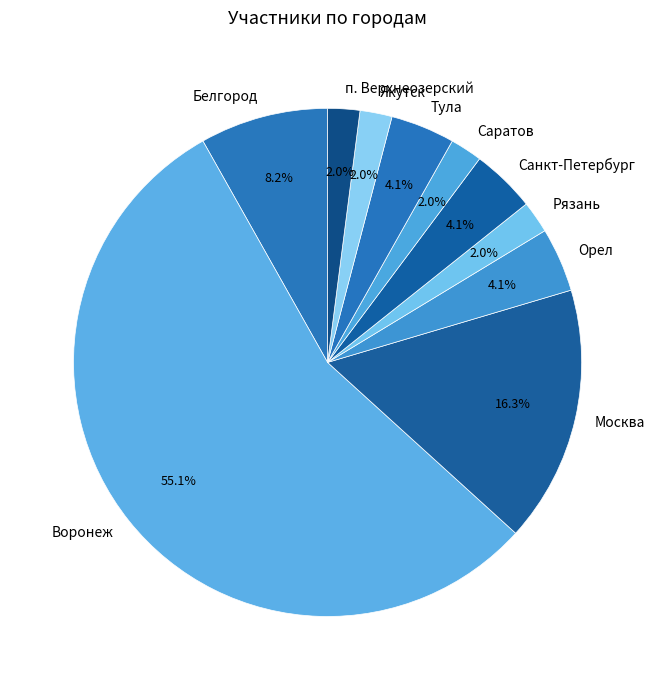

What is the largest slice in the pie chart?

Воронеж